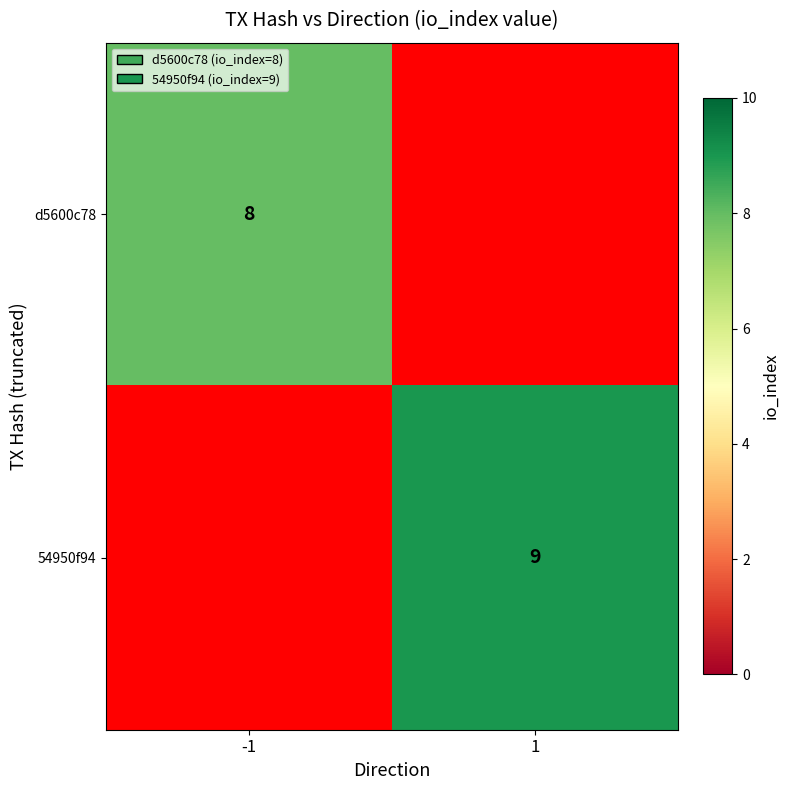

The 54950f94 series shows 6 at 1. True or false?

False